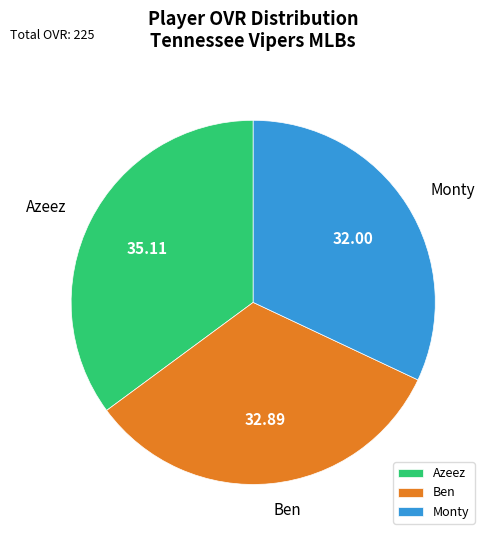

How many segments does this pie chart have?

3